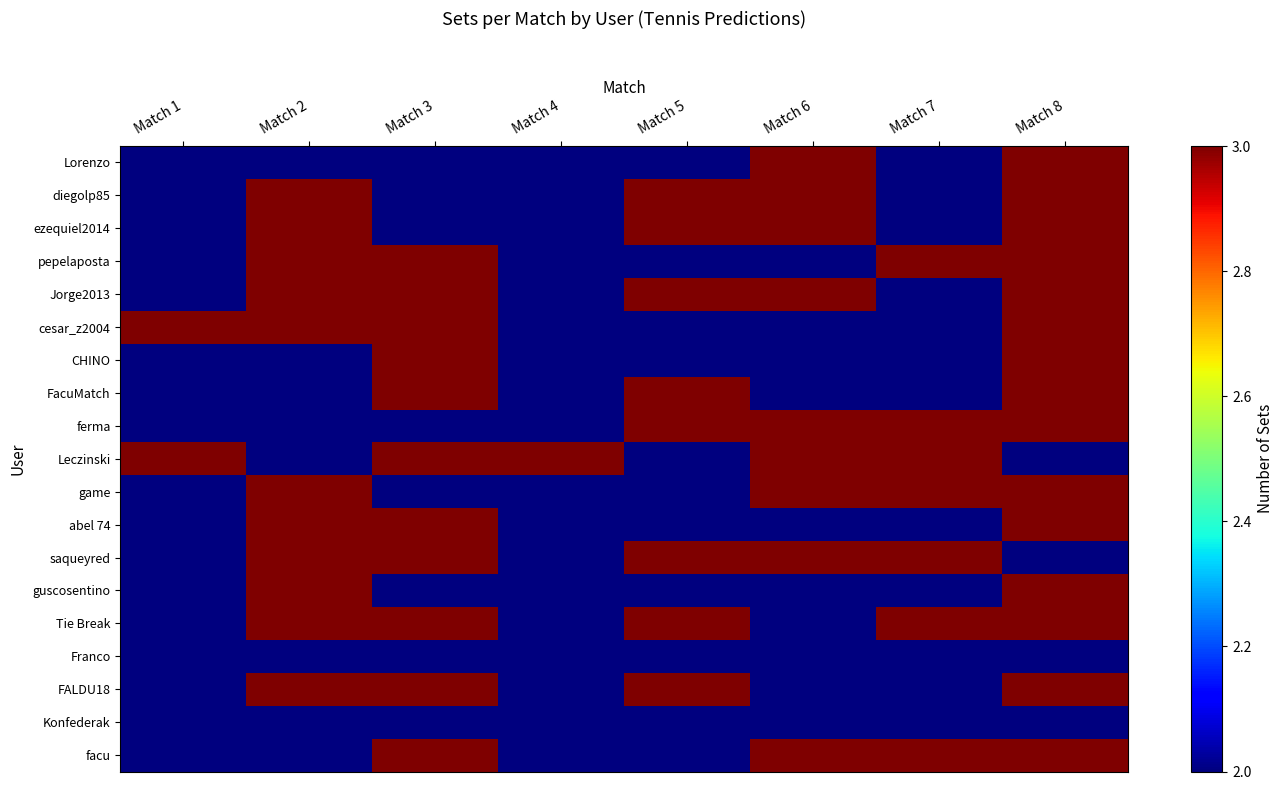

At which category is the sum across all series the highest?

Match 8